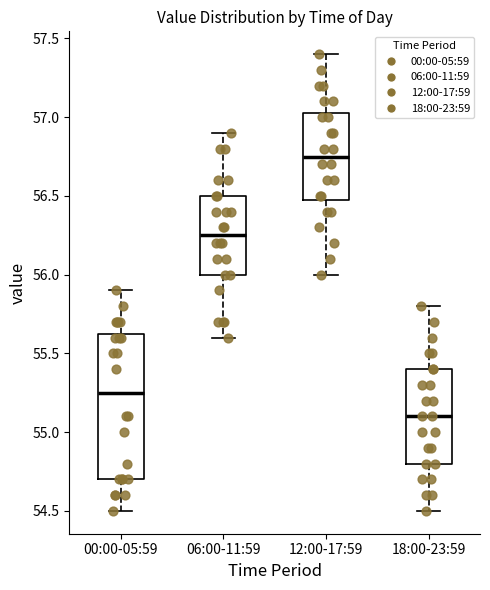

Reading left to right, transcribe this box plot: for each box, give where its median line is, the range the box spans, and where its two whiskers end, as read against the y-axis. The values are not printed on the chart, so give them approximately, as read against the axis.

00:00-05:59: median 55.25, box 54.70 to 55.65, whiskers 54.50 to 55.90
06:00-11:59: median 56.25, box 56.00 to 56.50, whiskers 55.60 to 56.90
12:00-17:59: median 56.75, box 56.50 to 57.05, whiskers 56.00 to 57.40
18:00-23:59: median 55.10, box 54.80 to 55.40, whiskers 54.50 to 55.80